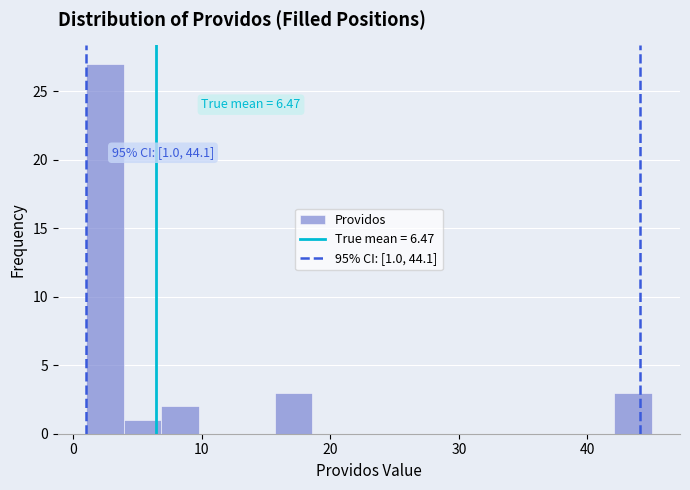

Around what value on the x-axis is the tallest bar? Give the approximate position of its centre, as read against the axis.

2